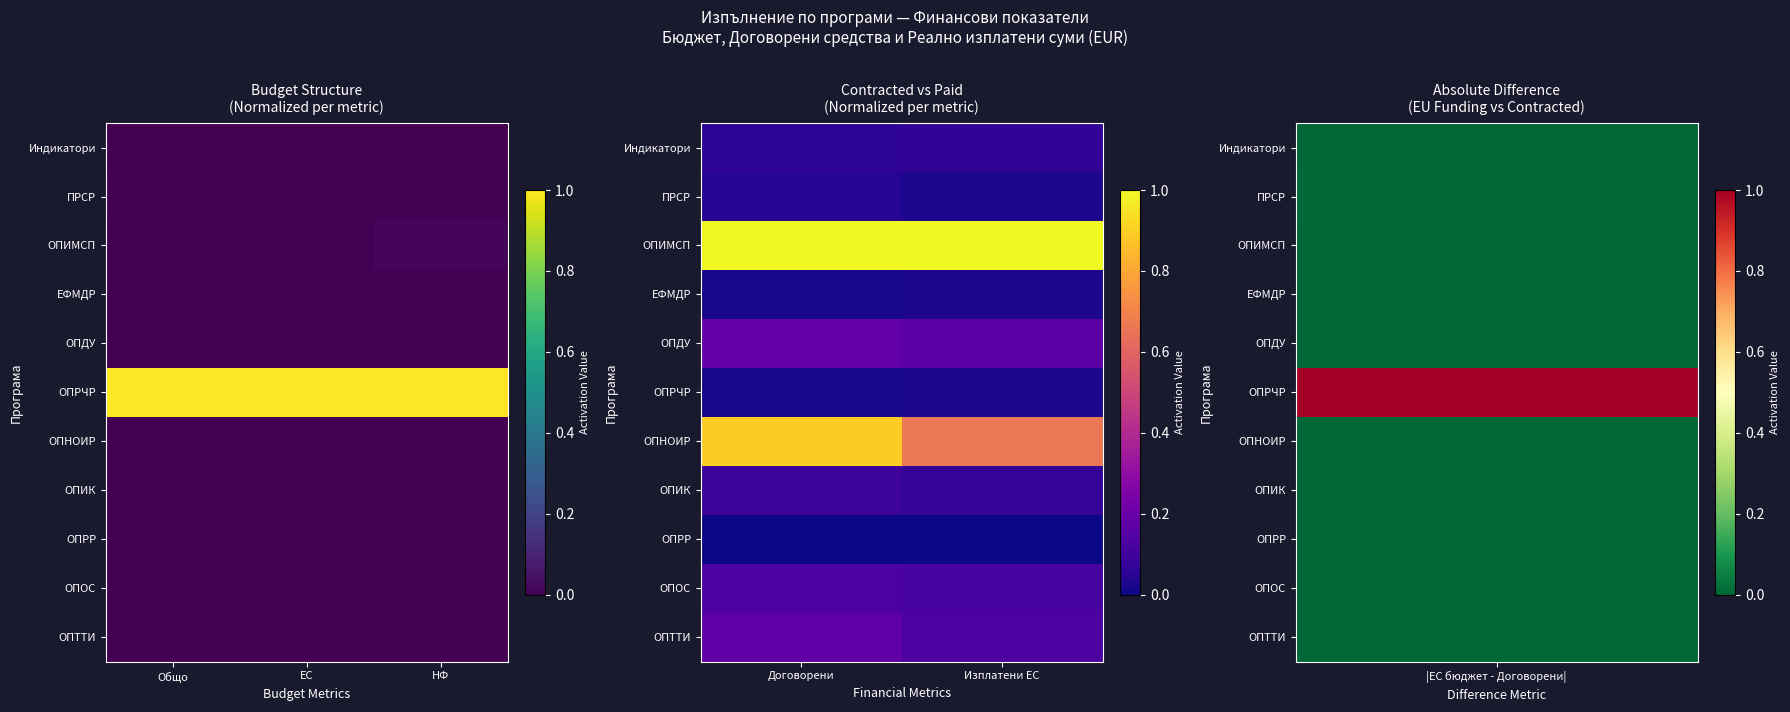

Count the ЕФМДР values in the range 0 to 1.

2